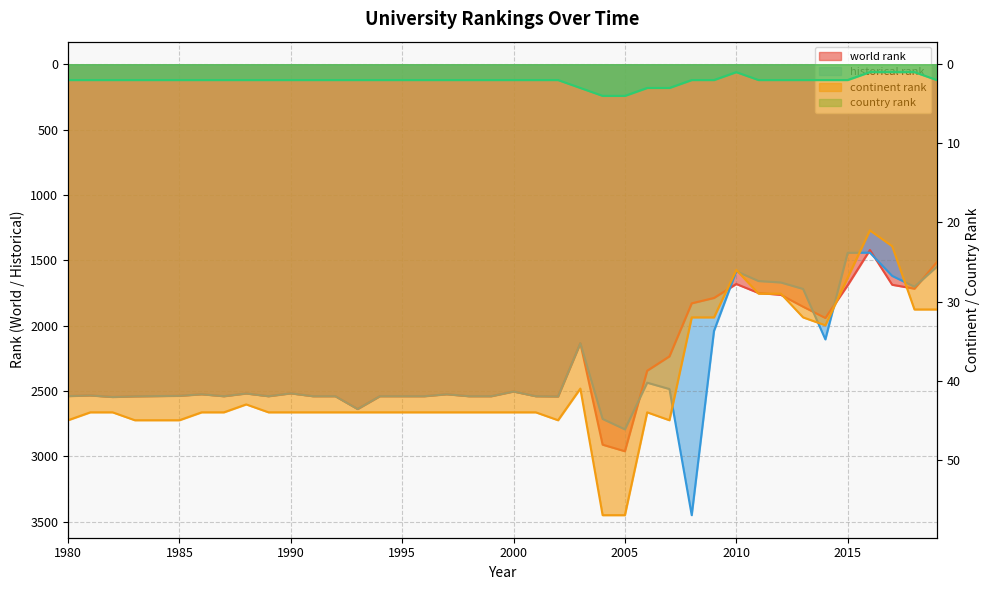

What are all the series names shown in the legend?

world rank, continent rank, country rank, historical rank